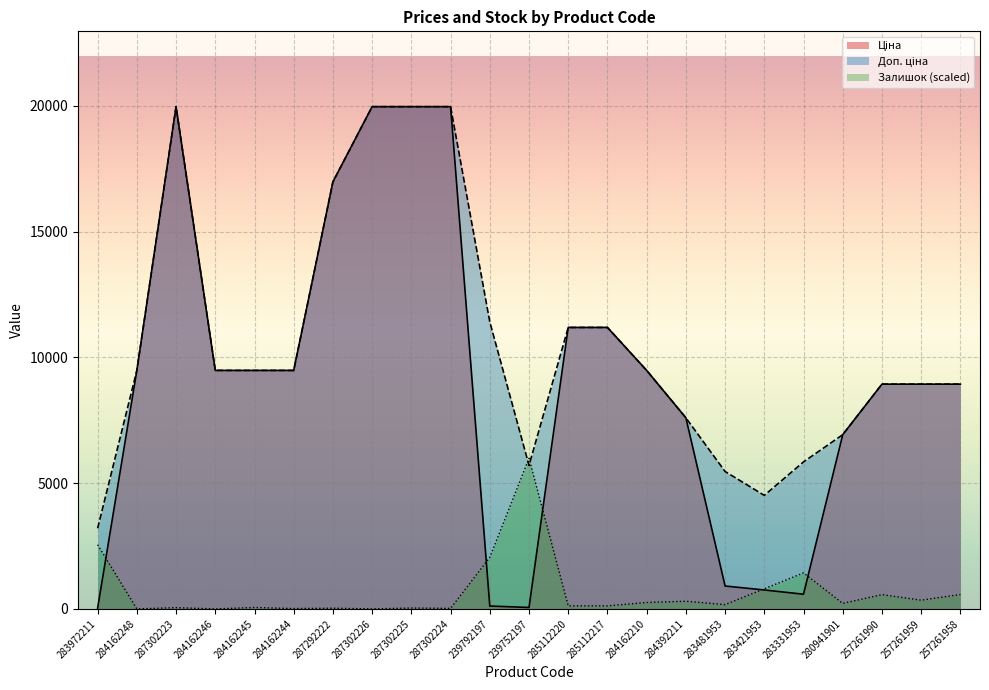

Does the chart display data point markers on the line(s)?

No